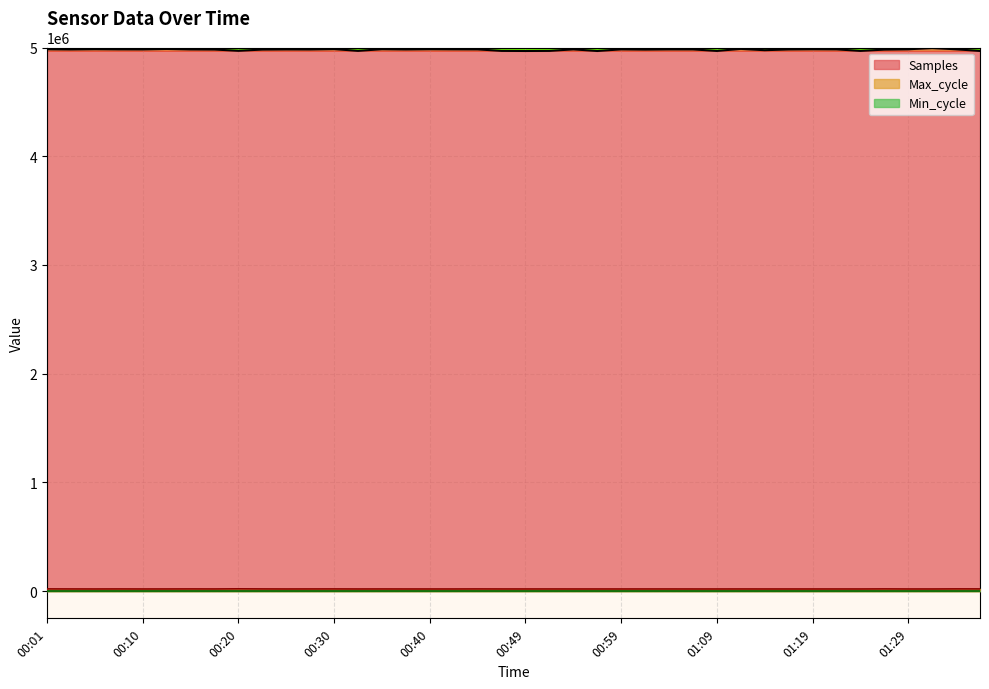

The value of Samples at 01:19 is 1647875. True or false?

False